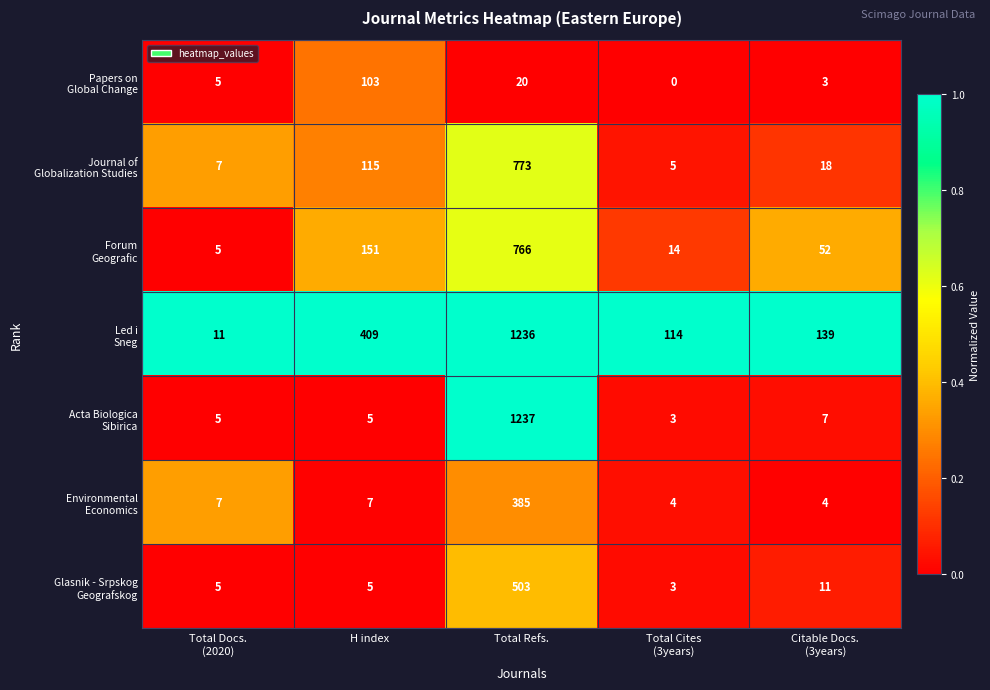

At which category is the sum across all series the highest?

Total Refs.